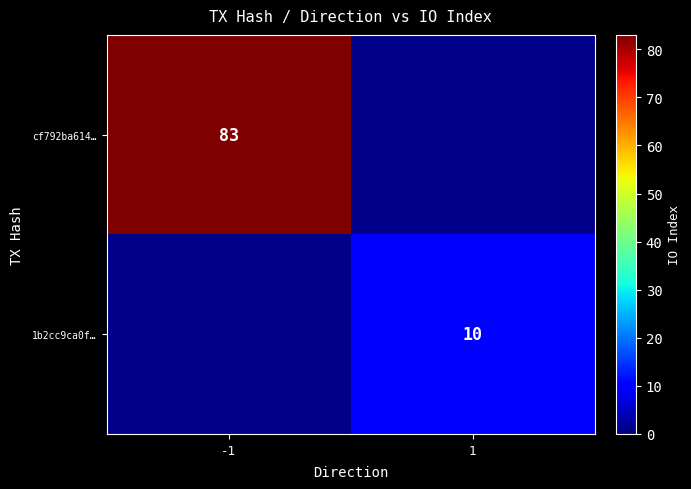

True or false: 1b2cc9ca0f… has a value of 10 at 1.

True